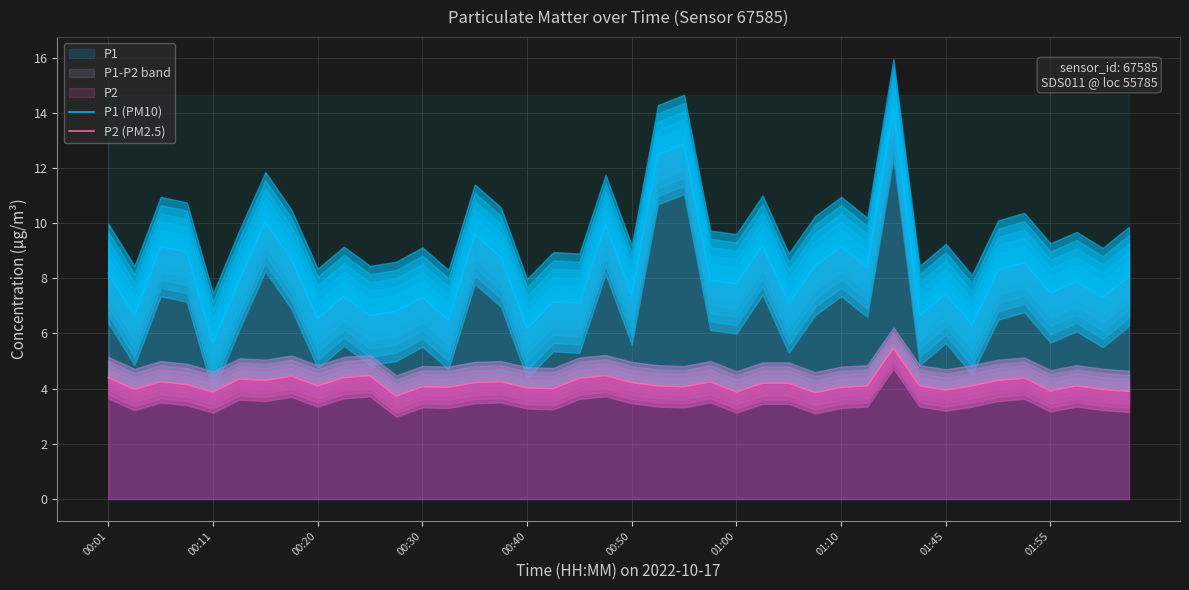

Between 31 and 33, which series saw the biggest shift?

P1 (PM10)